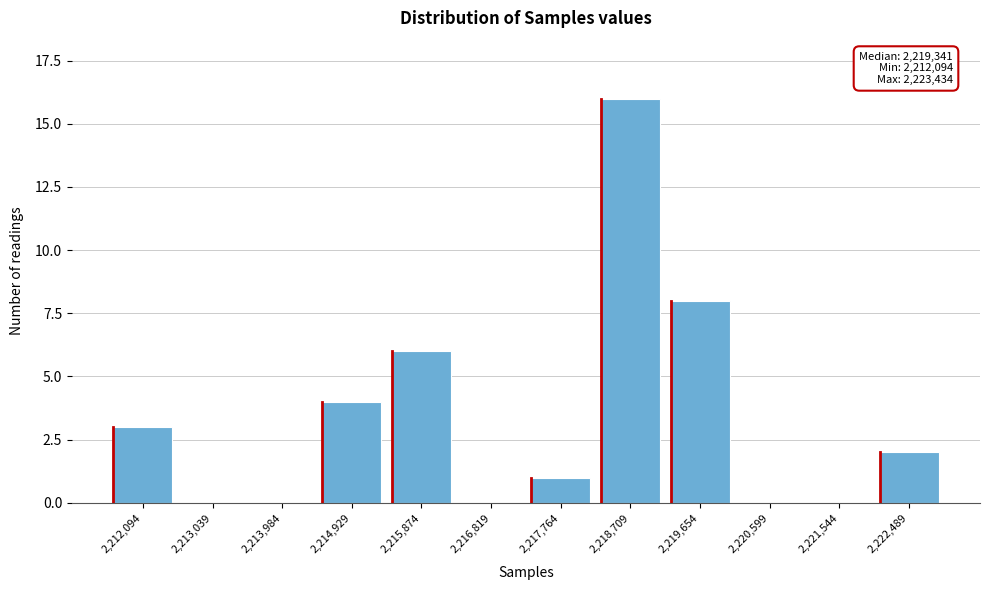

Reading left to right, extract all data points from this chart.

2,212,094=3	2,213,039=0	2,213,984=0	2,214,929=4	2,215,874=6	2,216,819=0	2,217,764=1	2,218,709=16	2,219,654=8	2,220,599=0	2,221,544=0	2,222,489=2